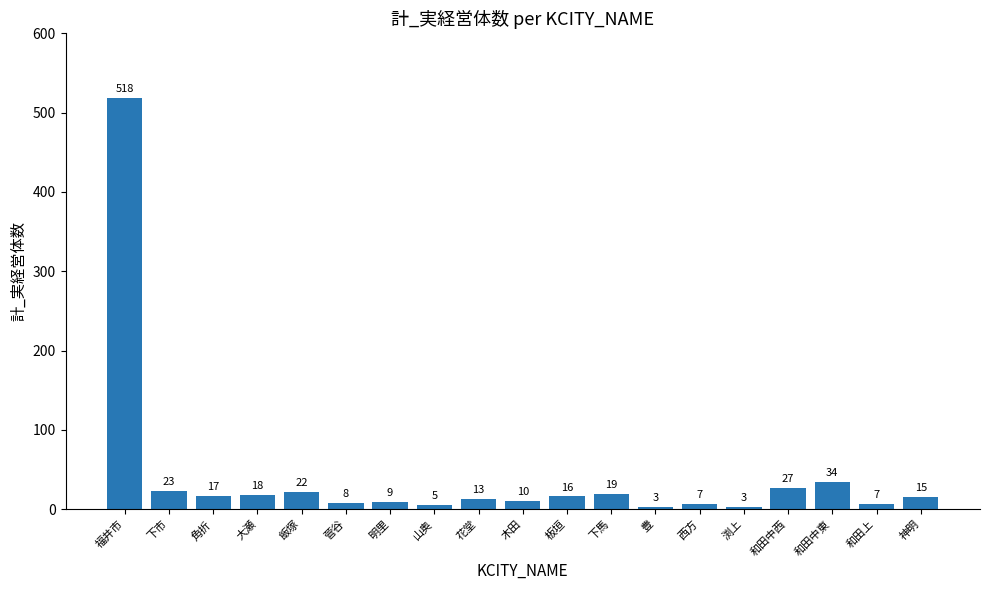

Are the bars grouped side by side (vs. stacked)?

No